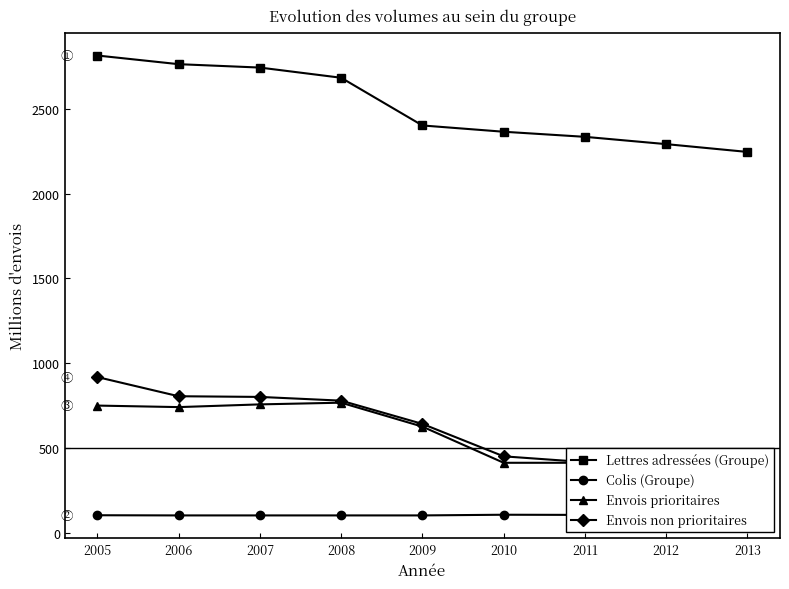

At which category is the sum across all series the highest?

2005